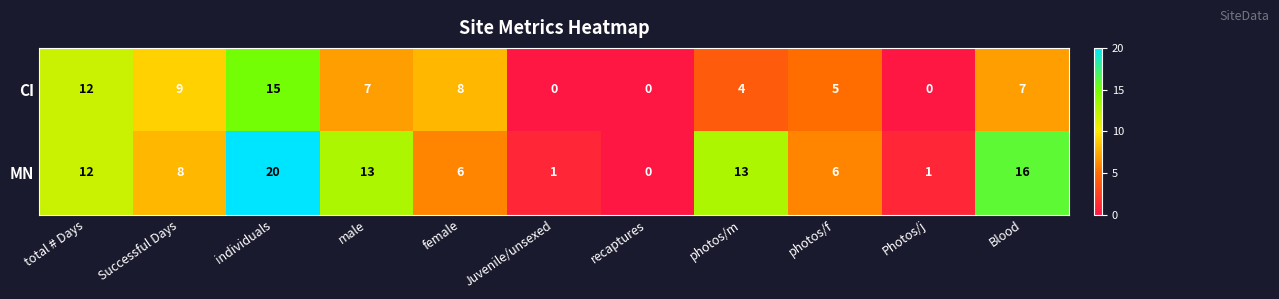

List the series in order of their peak value, lowest first.

CI, MN